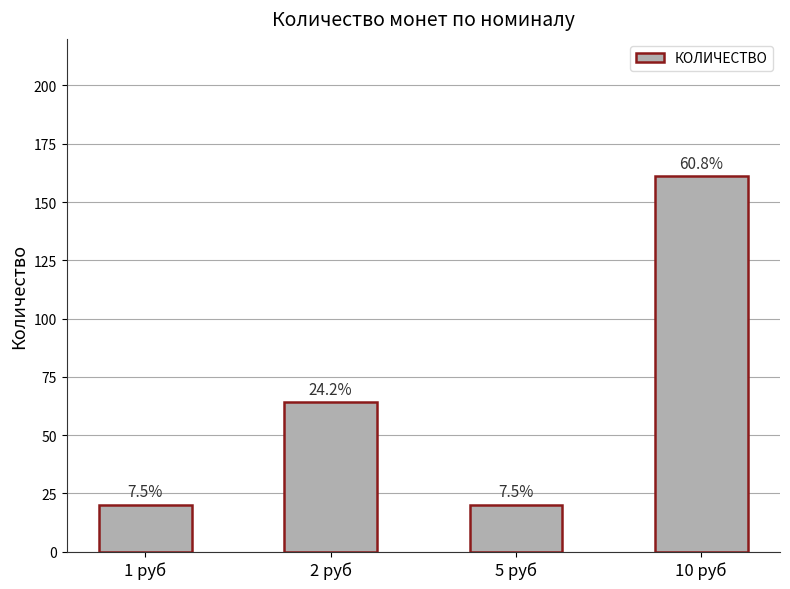

What position from the right is 10 руб?

1